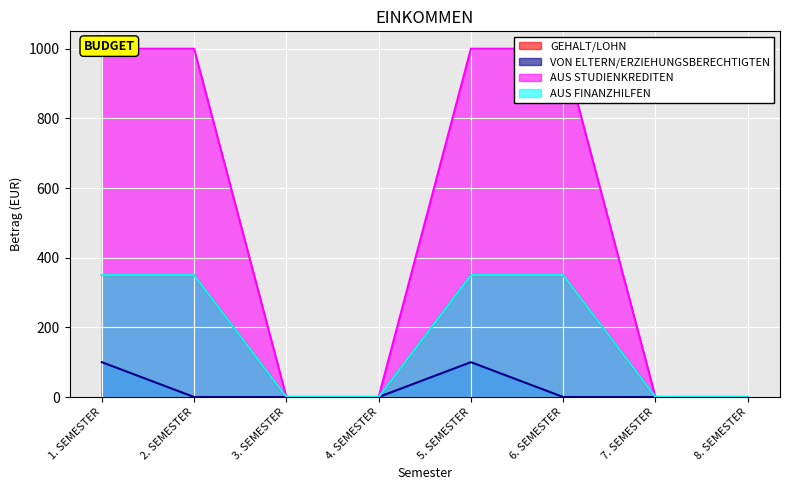

What are all the series names shown in the legend?

GEHALT/LOHN, VON ELTERN/ERZIEHUNGSBERECHTIGTEN, AUS STUDIENKREDITEN, AUS FINANZHILFEN